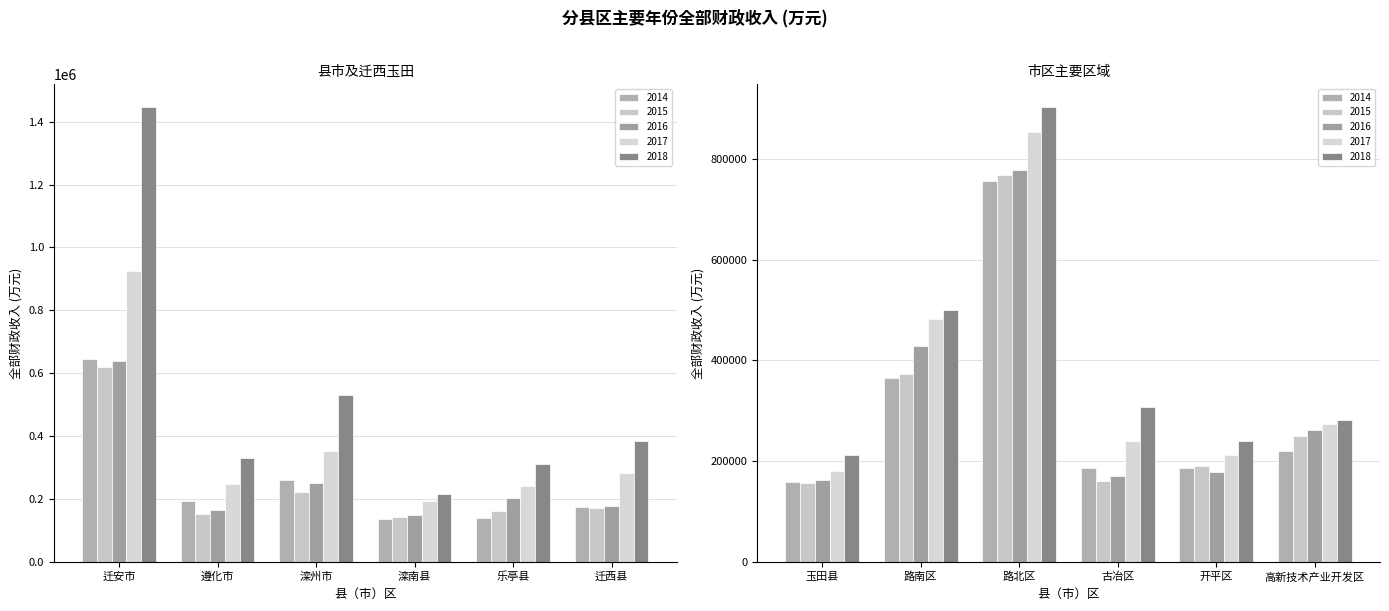

What position from the right is 迁安市?

12